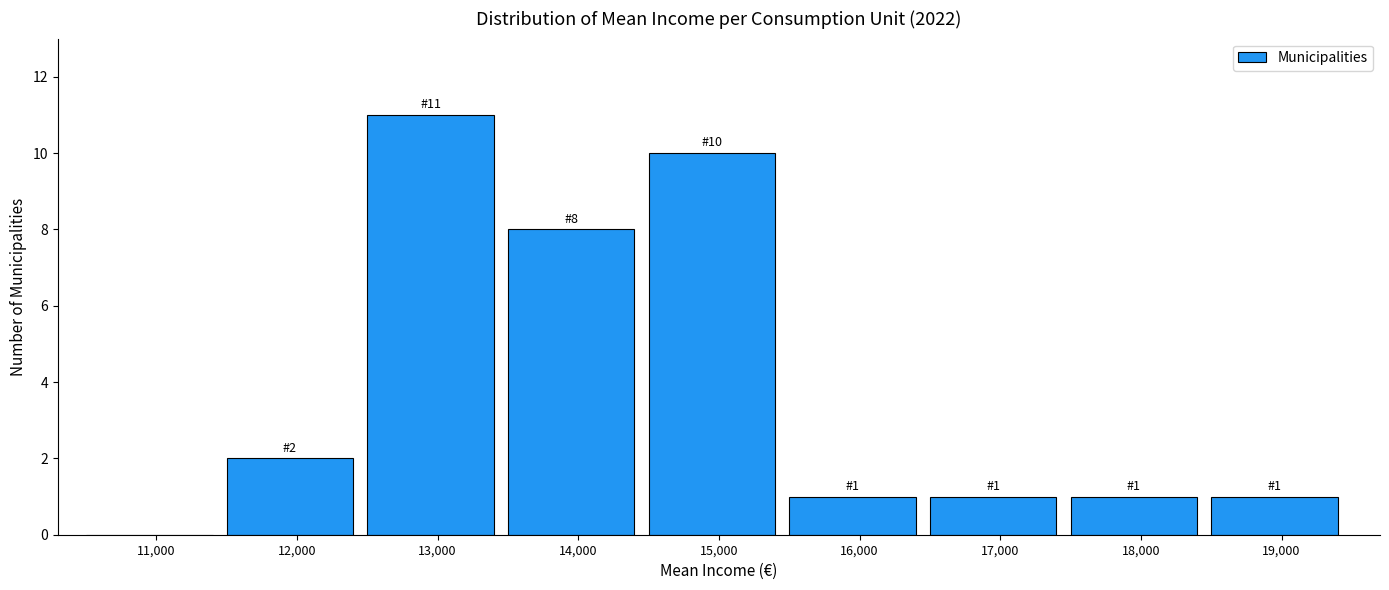

Reading right to left, transcribe all the data shown in this chart.

19,000=1	18,000=1	17,000=1	16,000=1	15,000=10	14,000=8	13,000=11	12,000=2	11,000=0